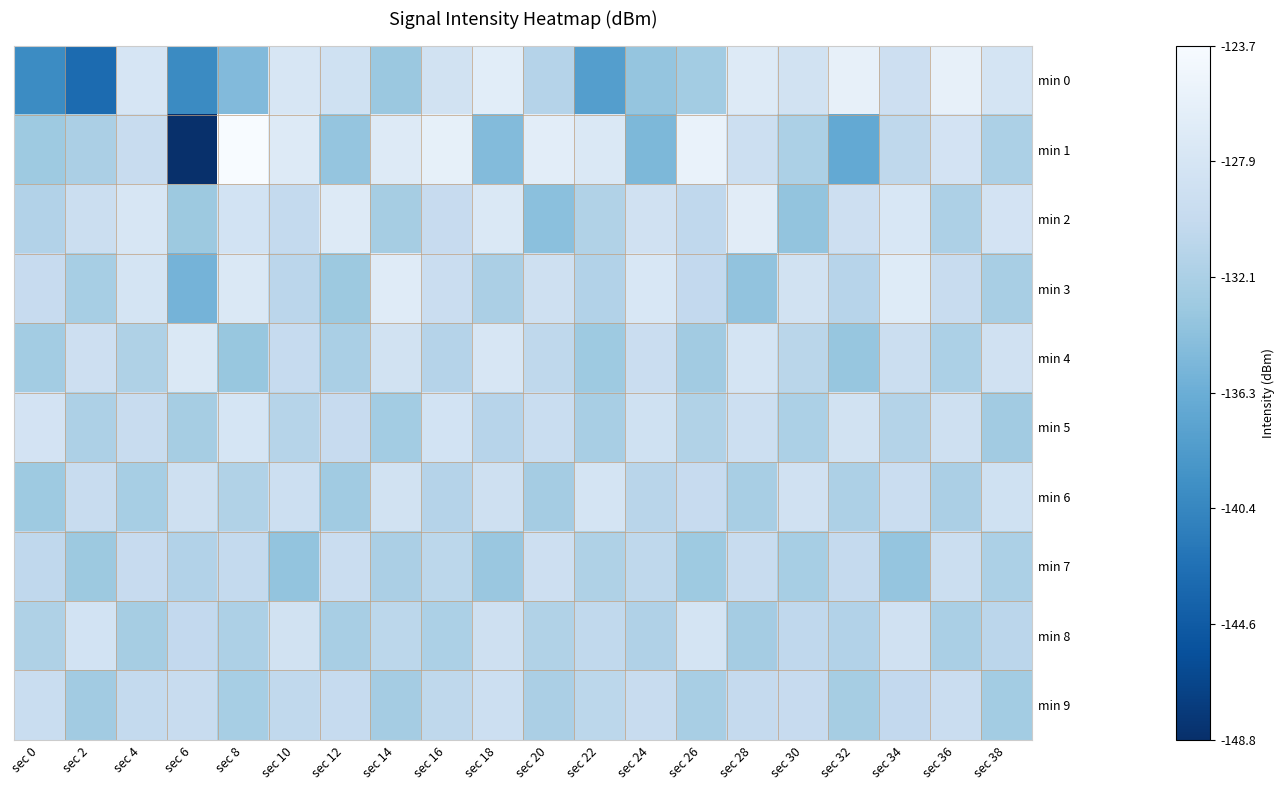

At sec 2, list the series in order from smallest to largest.

min 0, min 7, min 9, min 3, min 1, min 5, min 6, min 2, min 4, min 8